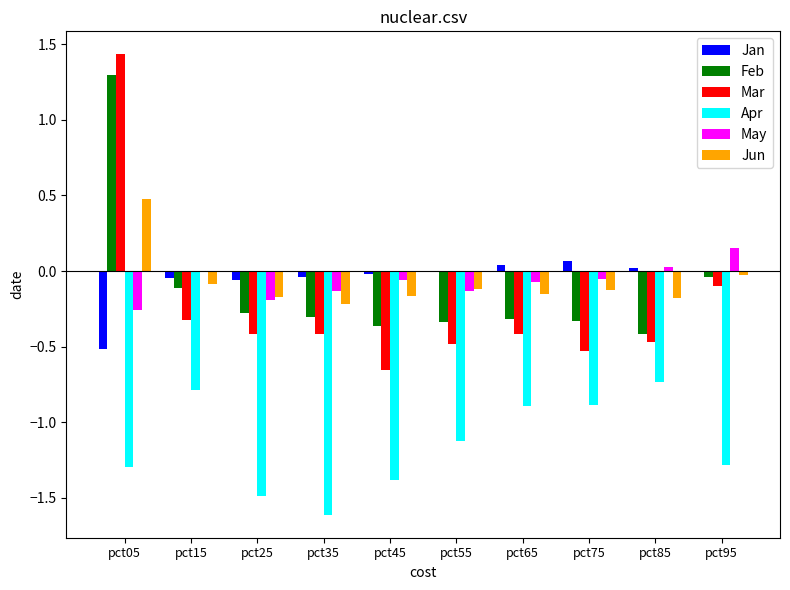

Between pct05 and pct55, which series saw the biggest shift?

Mar